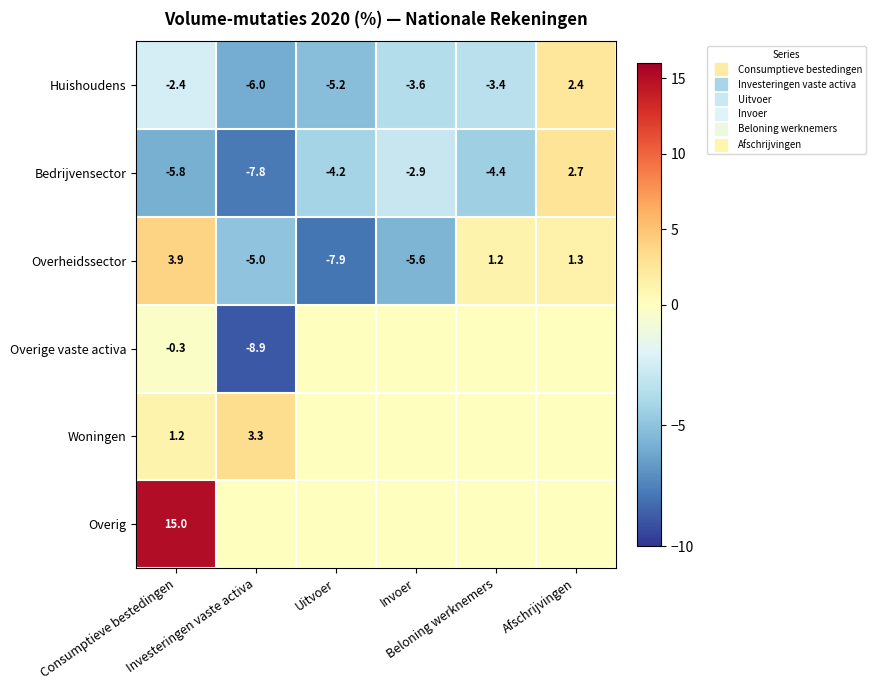

How many negative values does the Huishoudens series have?

5